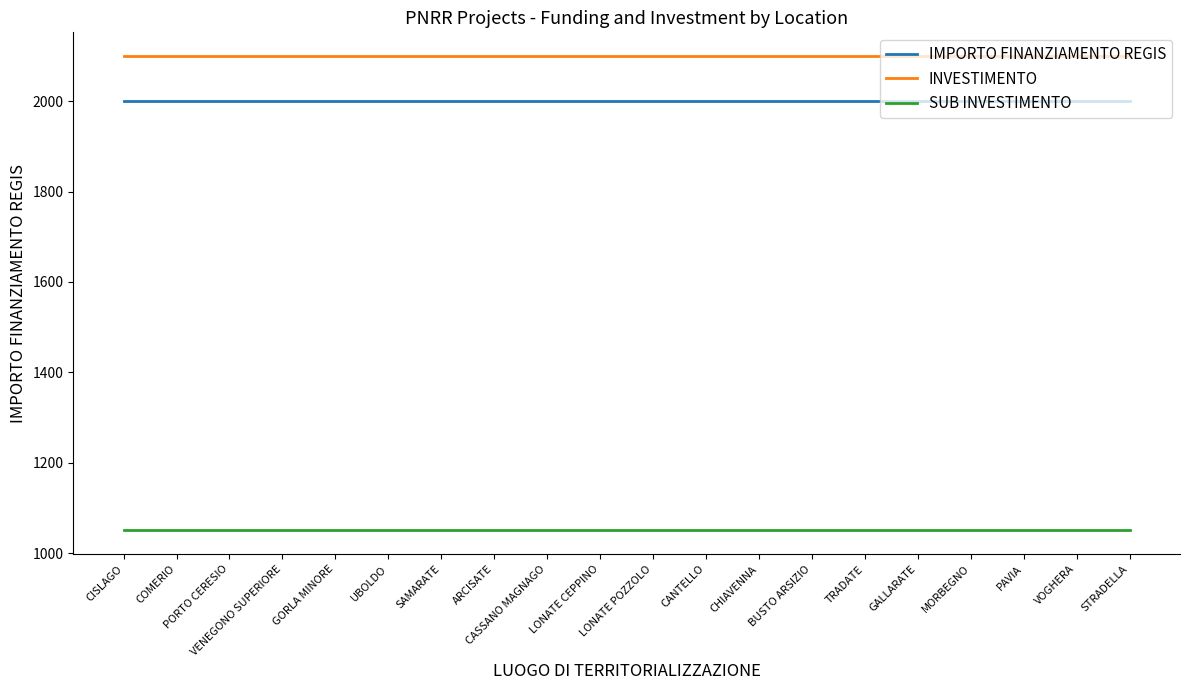

What is the minimum value shown in the chart?

1050